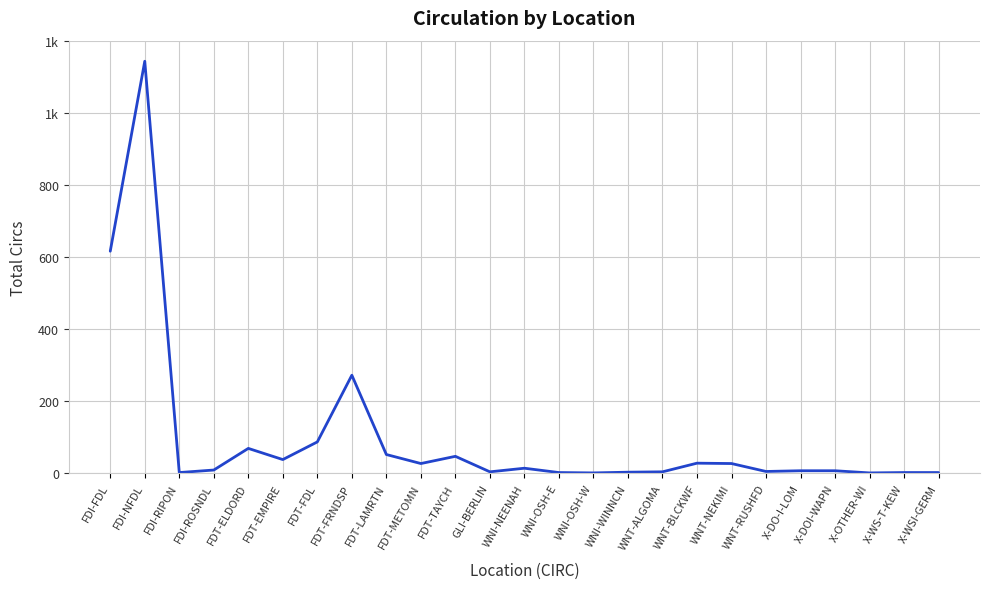

Does the chart display data point markers on the line(s)?

No